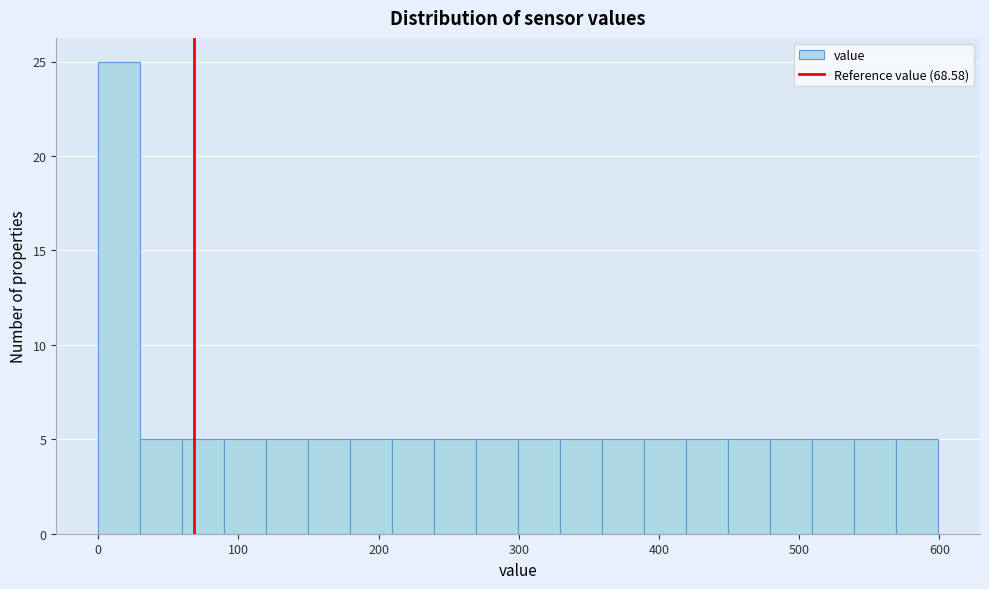

Around what value on the x-axis is the tallest bar? Give the approximate position of its centre, as read against the axis.

10